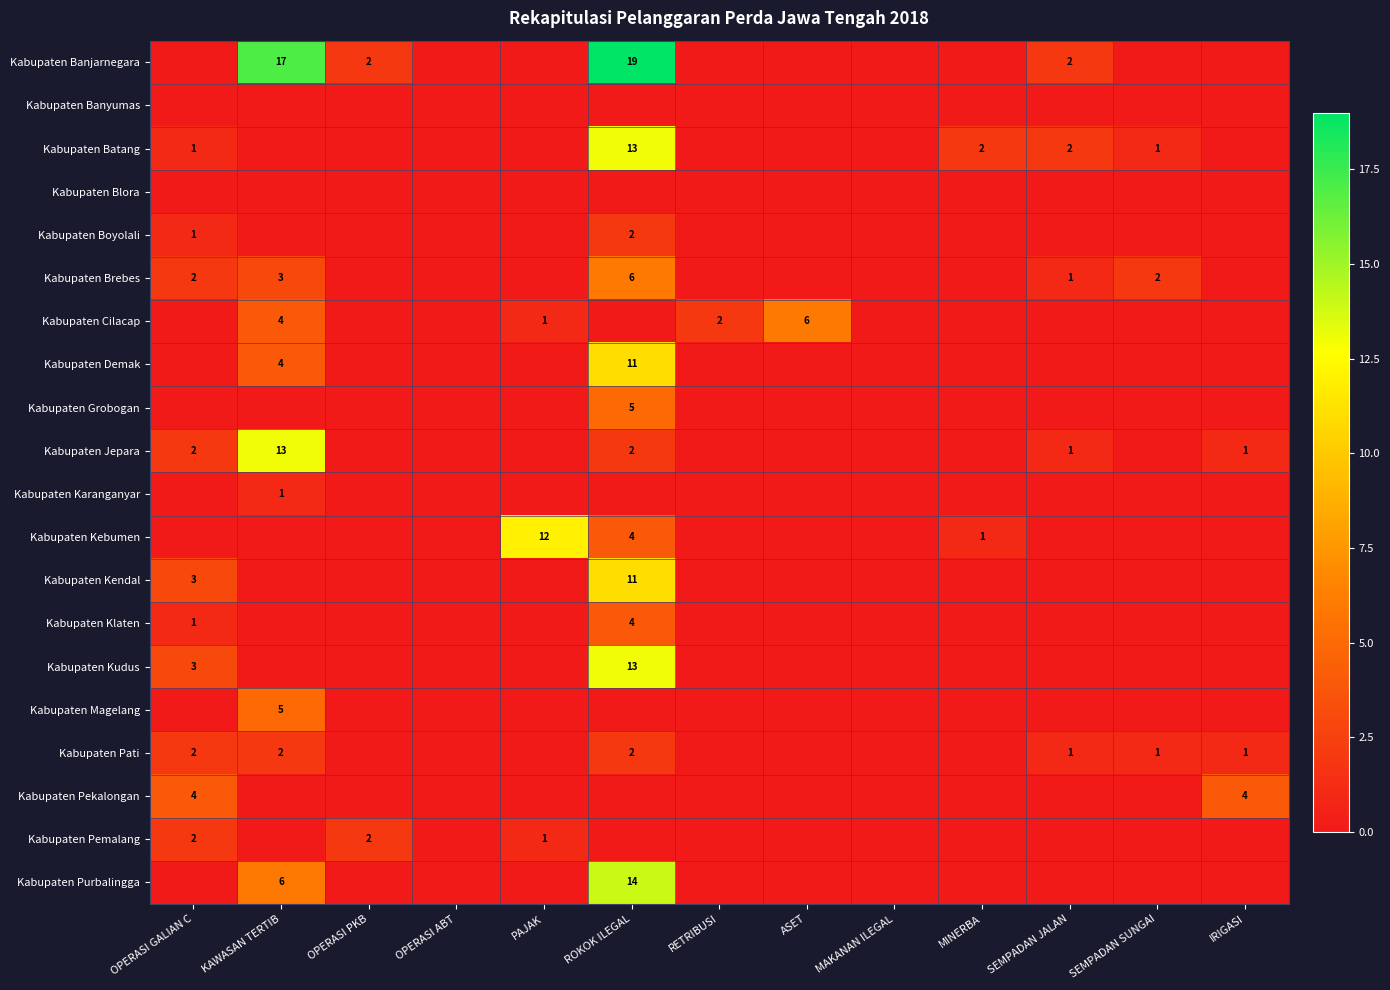

The value of Kabupaten Cilacap at RETRIBUSI is 3. True or false?

False